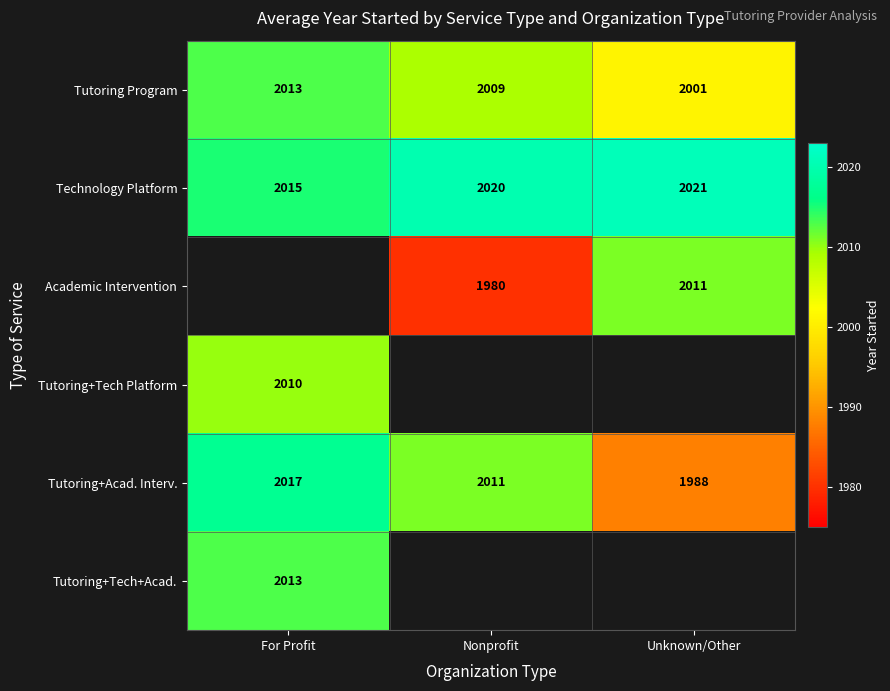

At which label is Technology Platform closest to 2018?

Nonprofit